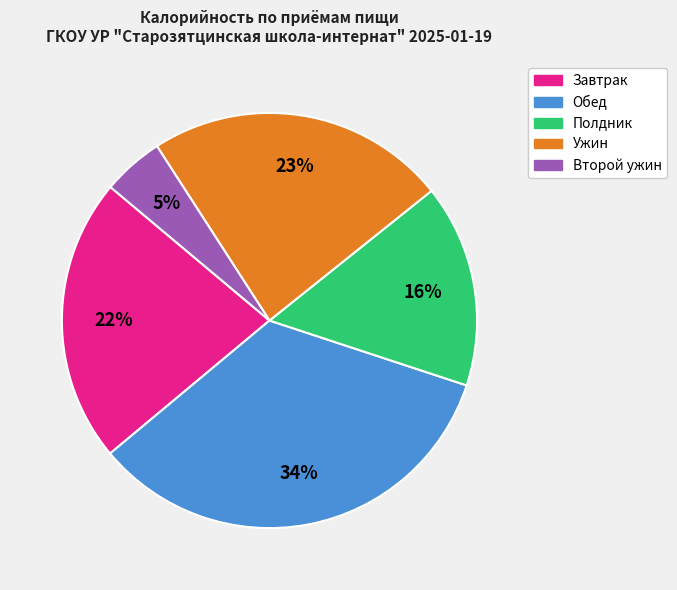

Is there a majority slice in this chart?

No